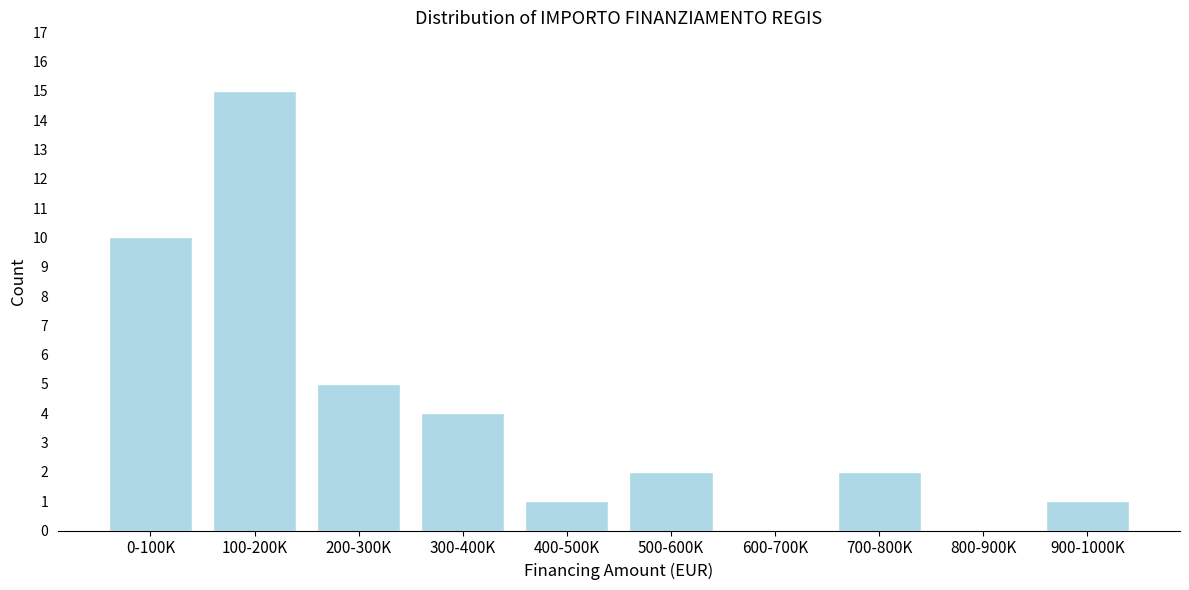

Between 100-200K and 600-700K, which is larger?

100-200K